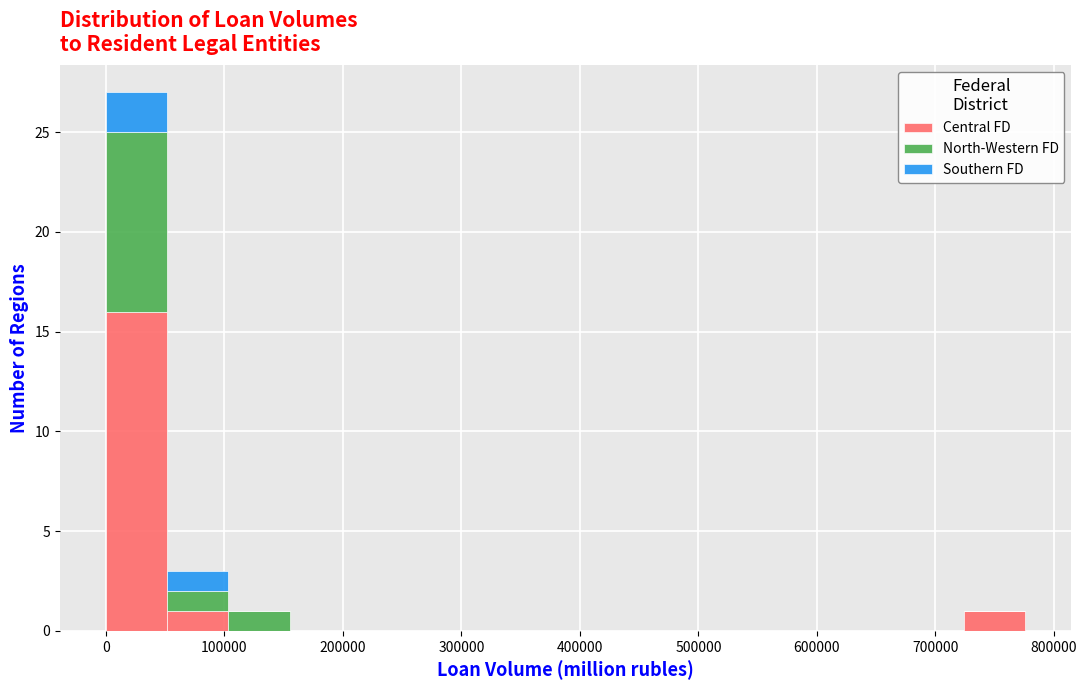

Reading left to right, list every stacked bar in this chart as the range it spans on the x-axis followed by its total height. Neither the bar edges nor the heights are printed on the chart, so give them approximately, as read against the axes.

0 to 50000: 27
50000 to 100000: 3
100000 to 160000: 1
160000 to 210000: 0
210000 to 260000: 0
260000 to 310000: 0
310000 to 360000: 0
360000 to 410000: 0
410000 to 470000: 0
470000 to 520000: 0
520000 to 570000: 0
570000 to 620000: 0
620000 to 670000: 0
670000 to 720000: 0
720000 to 780000: 1